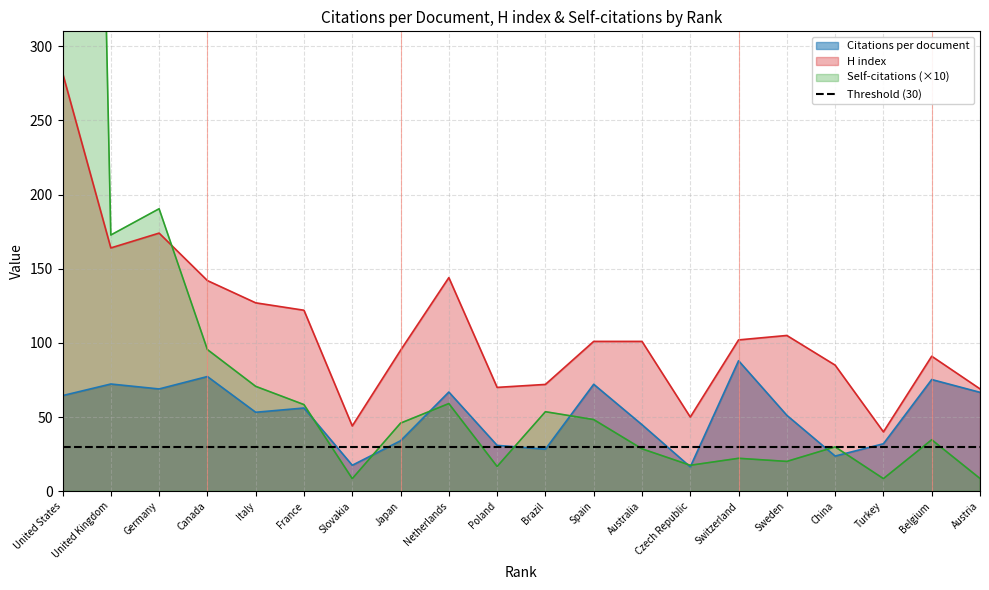

What is the maximum value for H index?

282.0